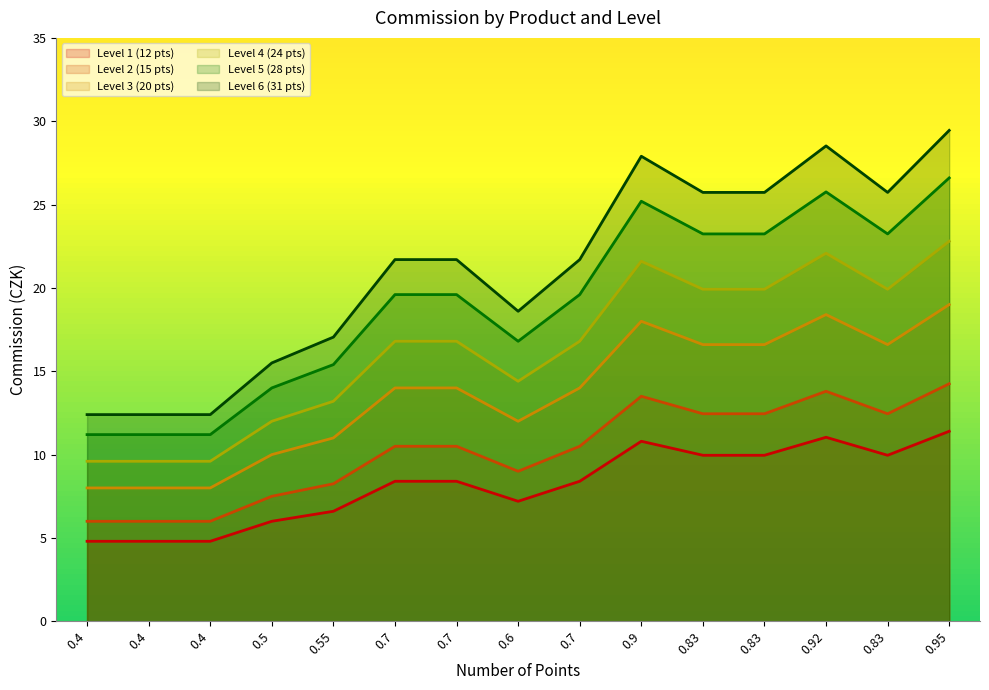

What is the approximate value of Level 4 (24 pts) at 0.9?

21.6